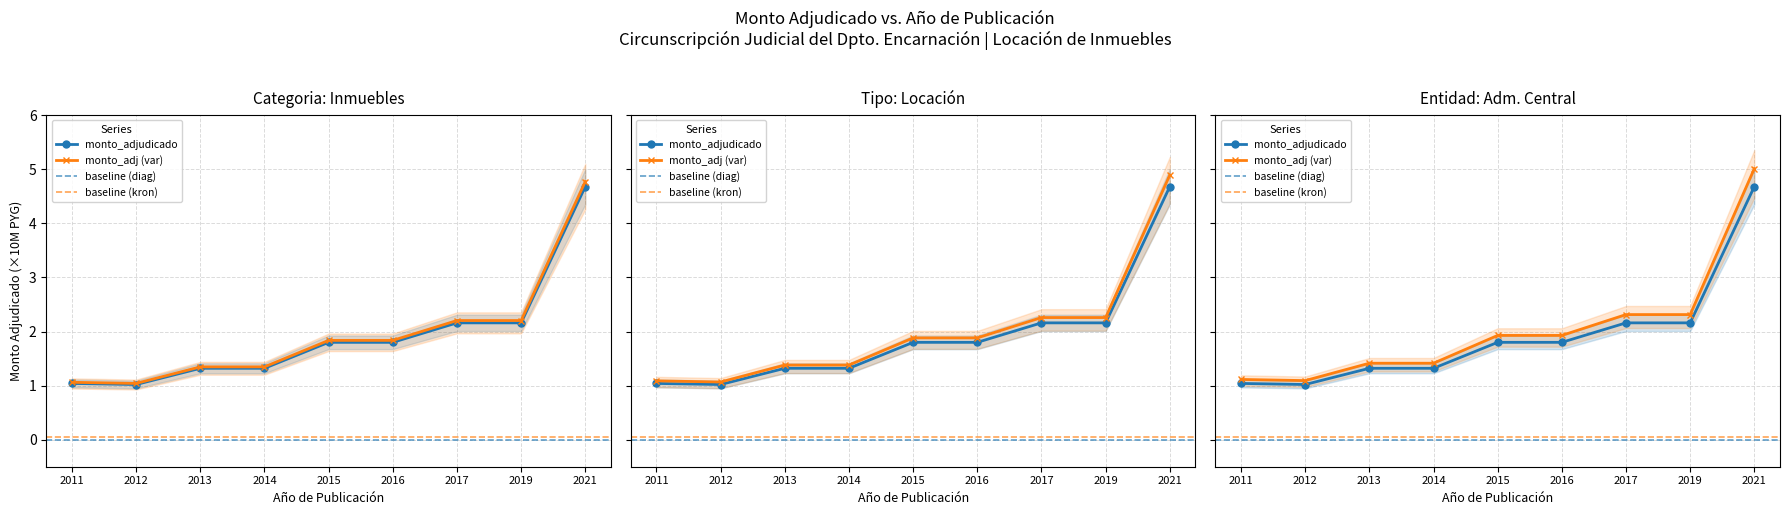

What is the change in value from 2014 to 2017?

+0.9